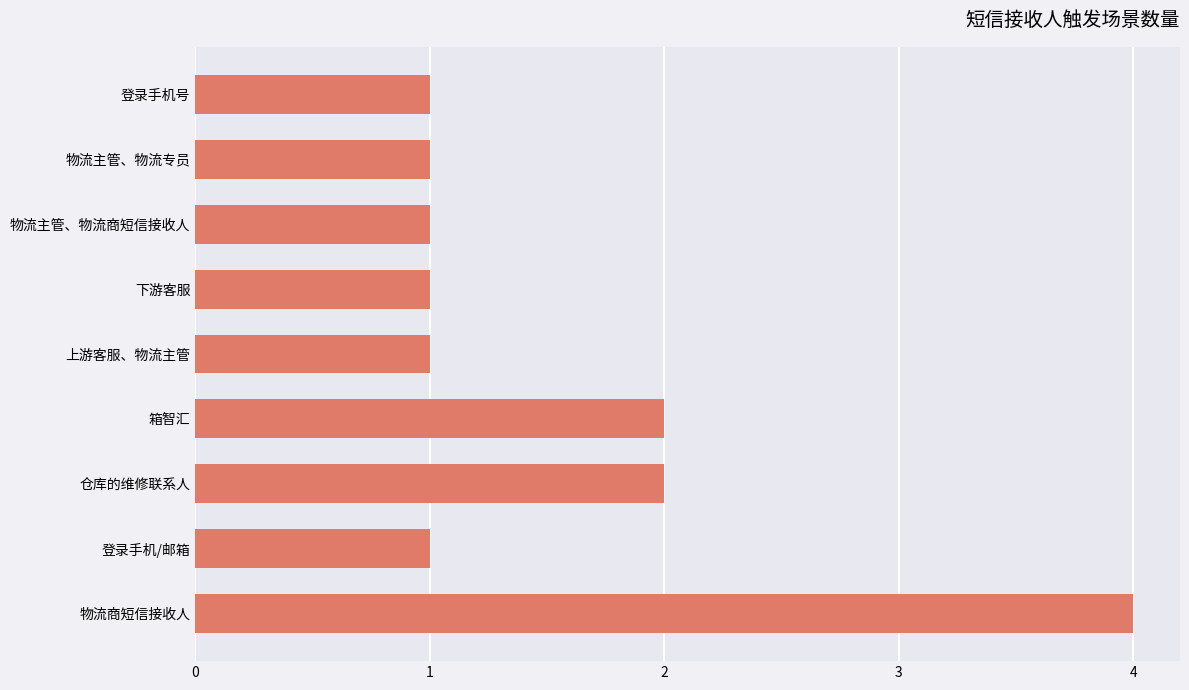

Reading bottom to top, what are all the values shown in this chart?

物流商短信接收人=4	登录手机/邮箱=1	仓库的维修联系人=2	箱智汇=2	上游客服、物流主管=1	下游客服=1	物流主管、物流商短信接收人=1	物流主管、物流专员=1	登录手机号=1